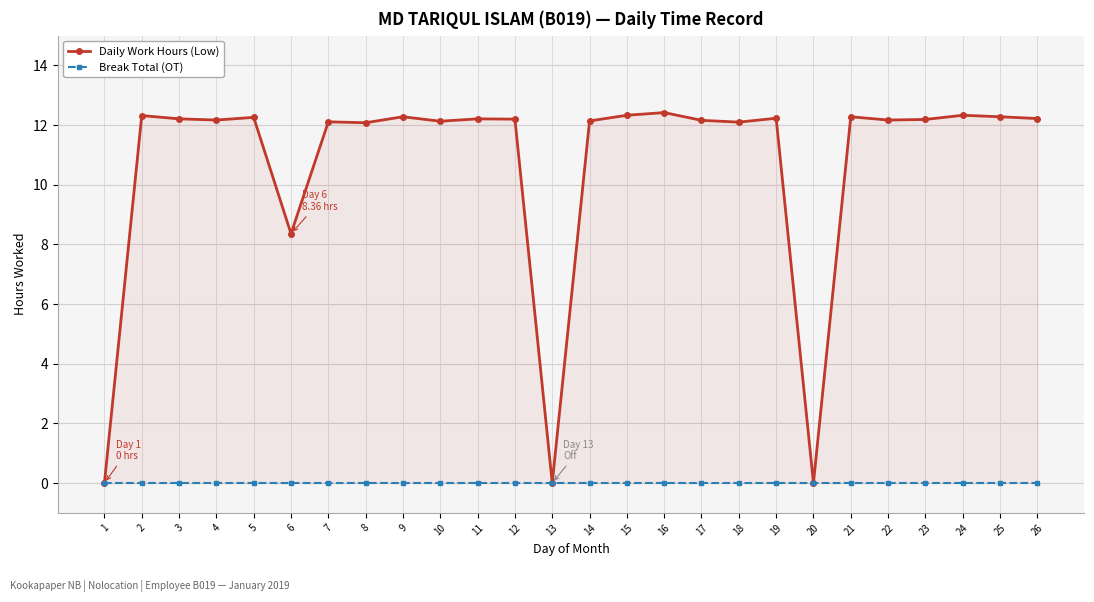

Which series changed the most between 14 and 18?

Daily Work Hours (Low)